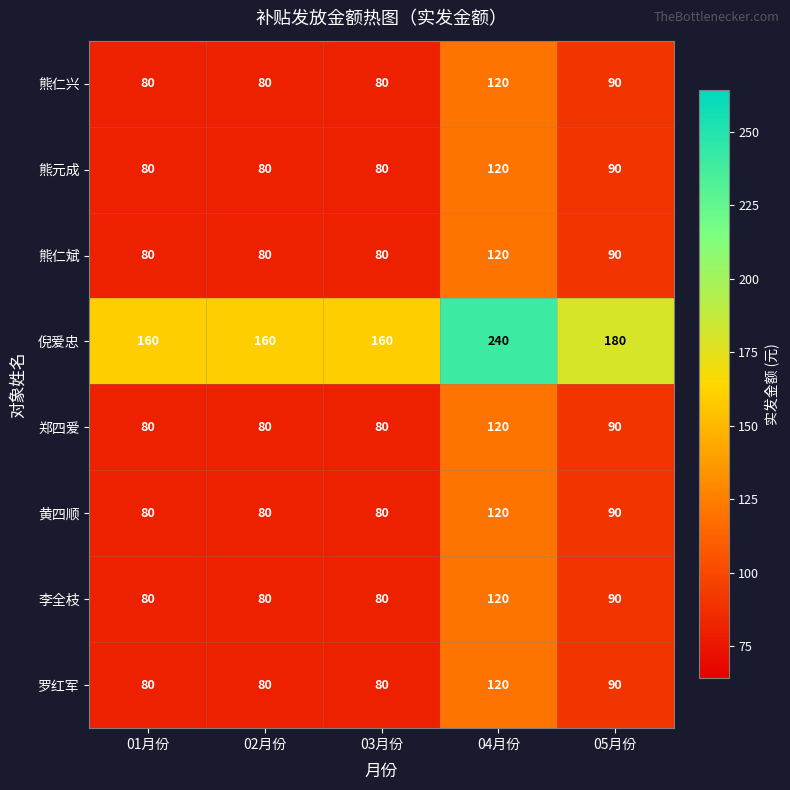

Is it true that 熊仁斌 equals 90 at 05月份?

True